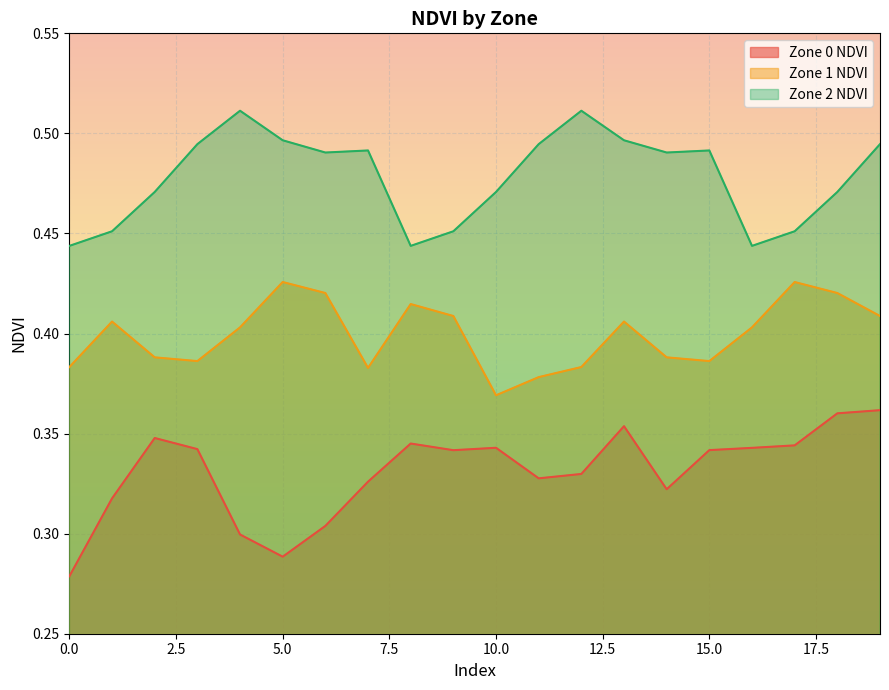

What is the value of the Zone 2 NDVI point at the 11th from the left?

0.5